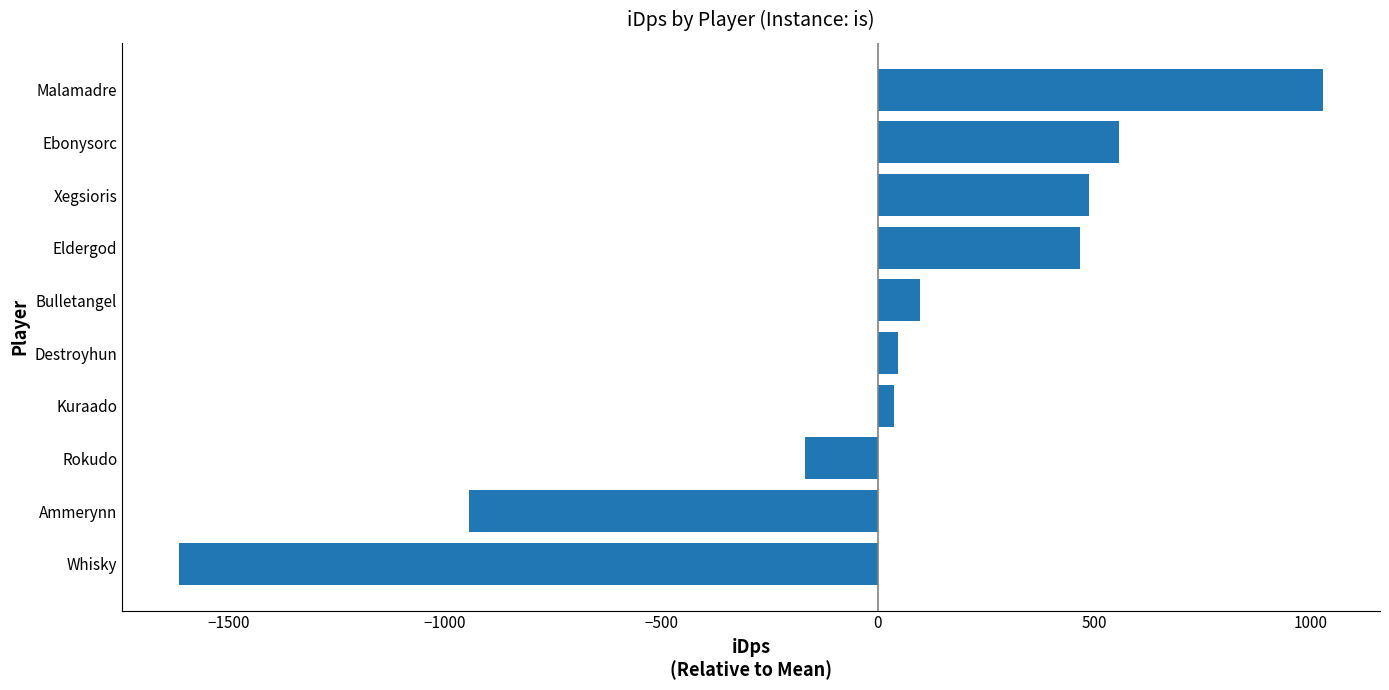

What is the value of the 4th bar from the top?

468.2